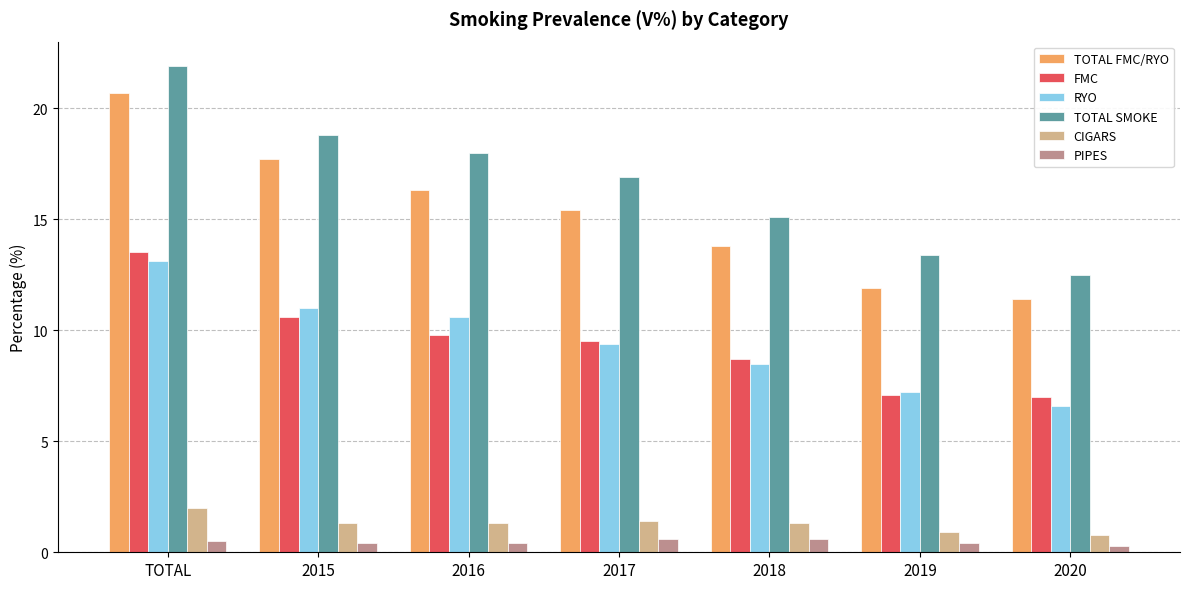

Which category has the highest value across all series?

TOTAL